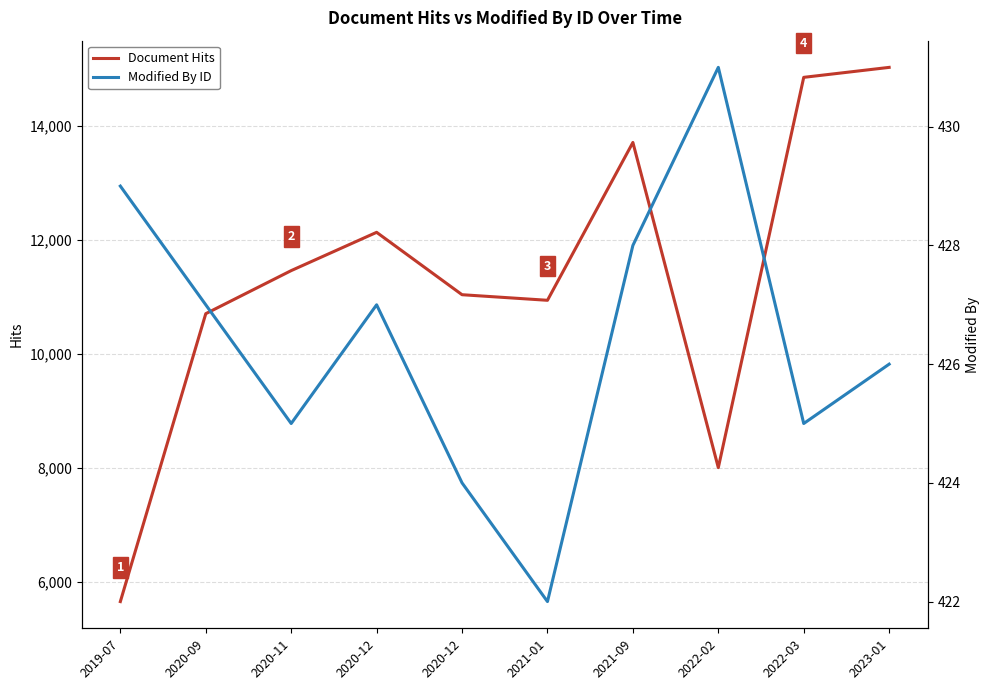

At 2020-09, list the series in order from smallest to largest.

Modified By ID, Document Hits